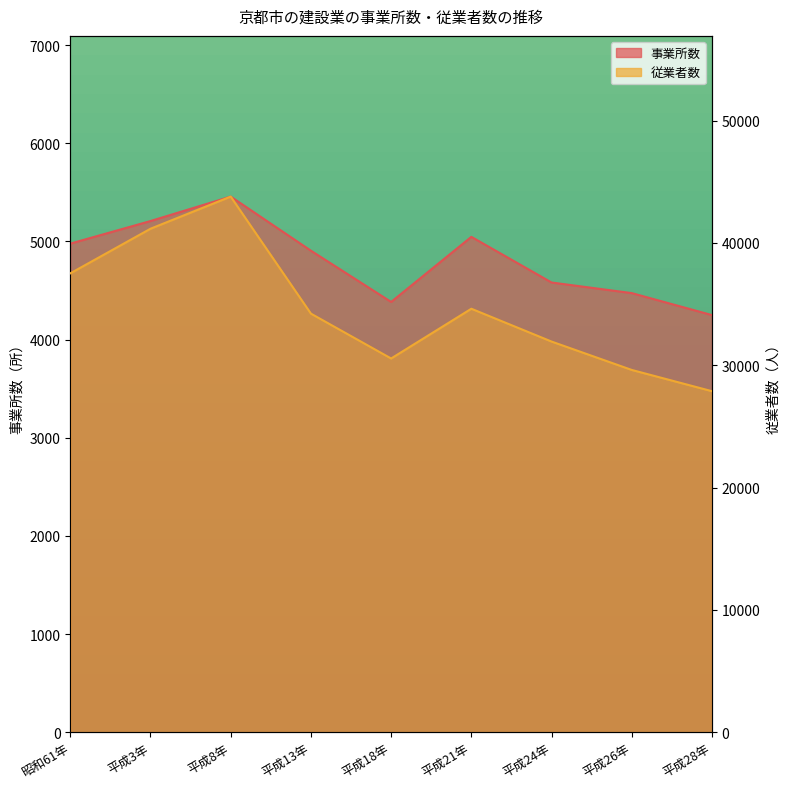

Reading right to left, what are all the values shown in this chart?

事業所数: 4249	4473	4581	5046	4383	4905	5456	5207	4977
従業者数: 27882	29619	31940	34623	30556	34223	43791	41164	37515